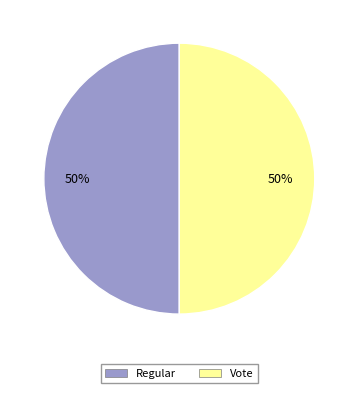

Is the sum of Vote and Regular greater than half?

Yes